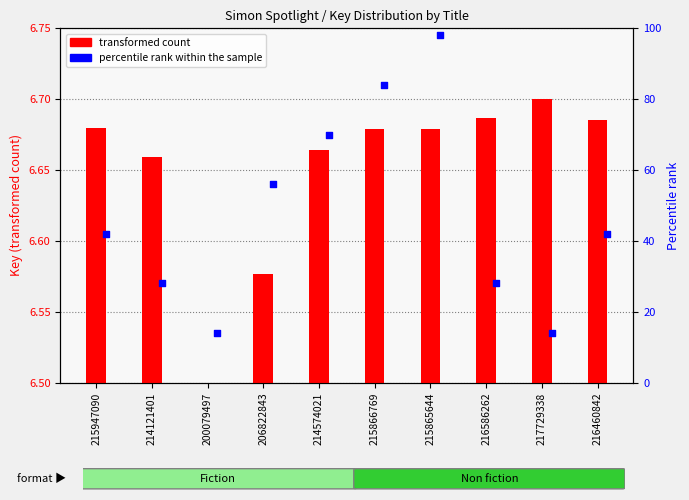

What are all the series names shown in the legend?

transformed count, percentile rank within the sample